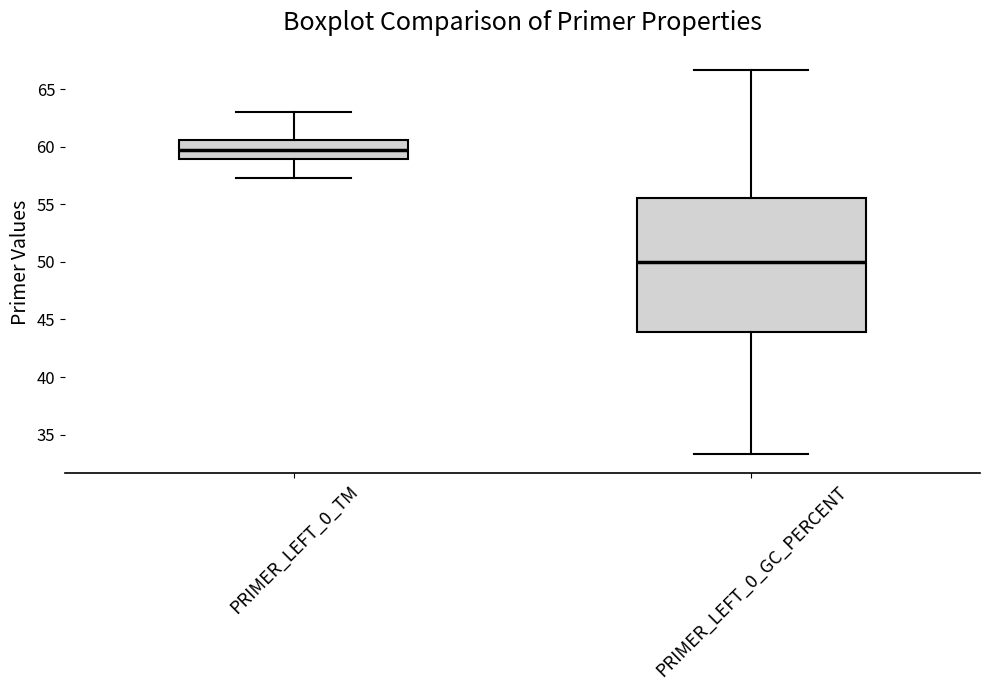

Reading left to right, read every box against the y-axis: the position of its median line, the range the box covers, and the ends of its whiskers. The values are not printed on the chart, so give them approximately, as read against the axis.

PRIMER_LEFT_0_TM: median 59.5, box 59.0 to 60.5, whiskers 57.5 to 63.0
PRIMER_LEFT_0_GC_PERCENT: median 50.0, box 44.0 to 55.5, whiskers 33.5 to 66.5